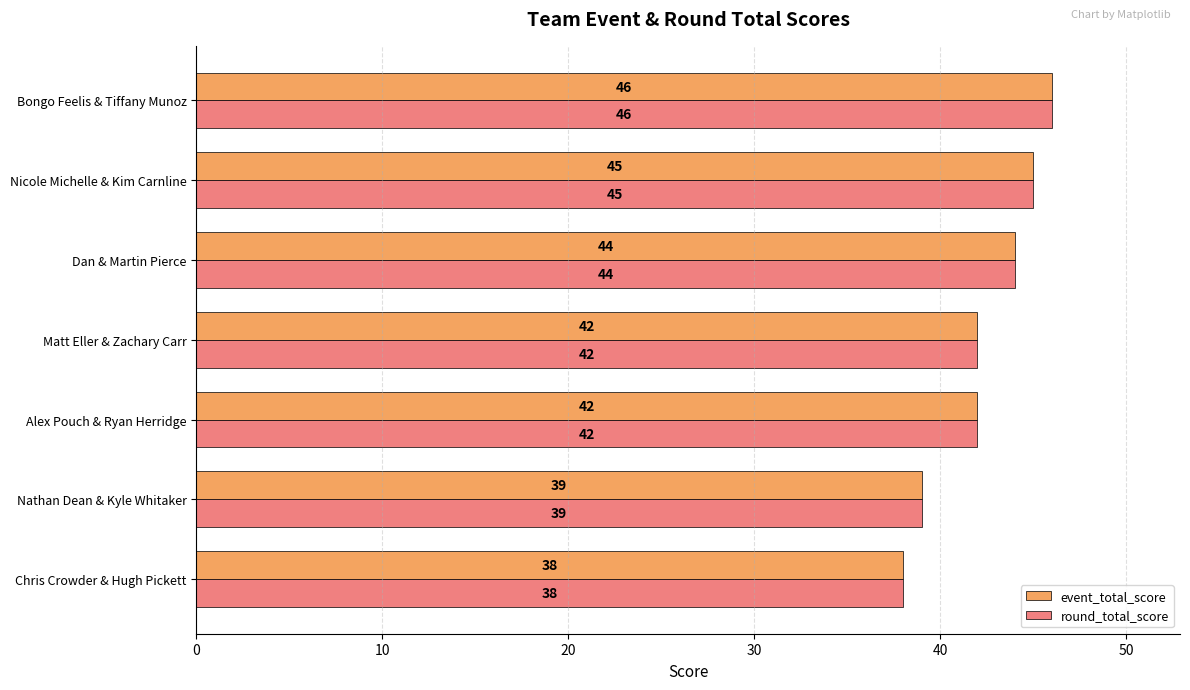

What is the total value across all series at Chris Crowder & Hugh Pickett?

76